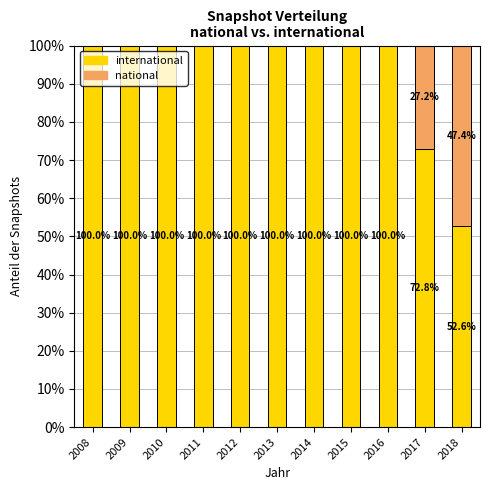

What is the total value across all series at 2008?

100.0